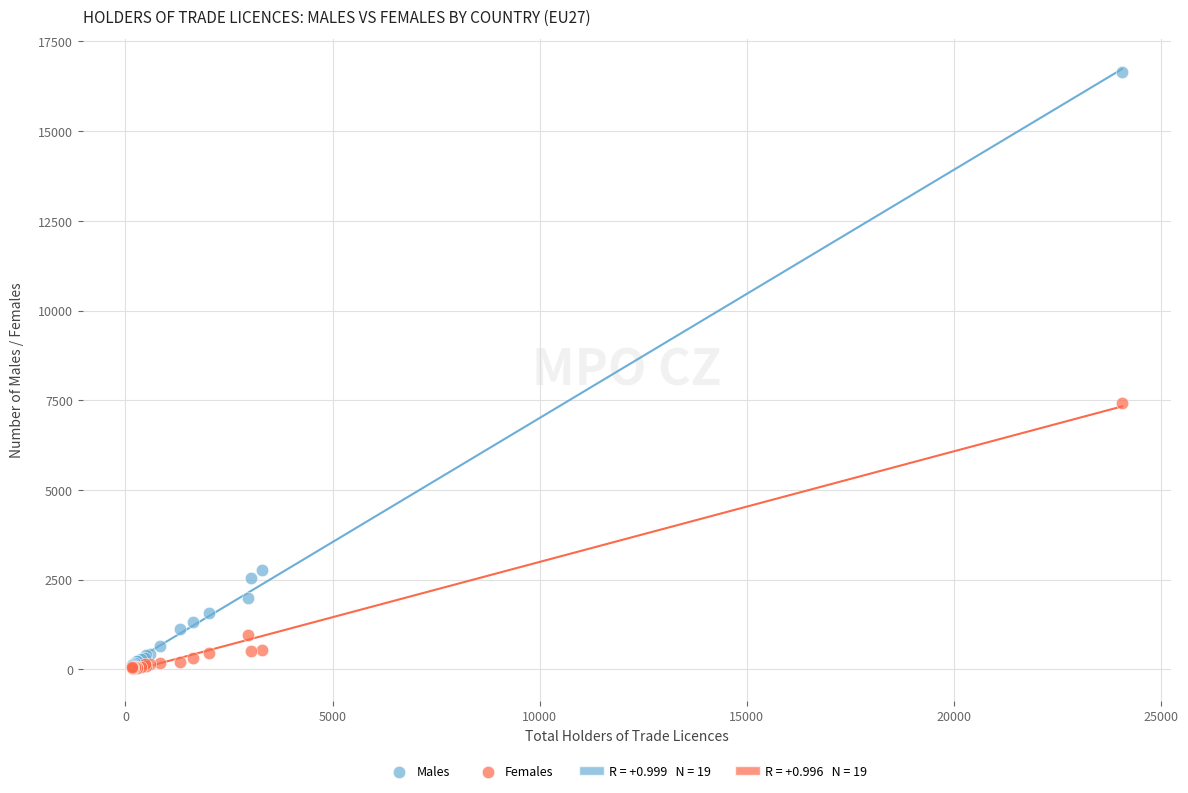

Which series reaches the maximum Y coordinate?

Males